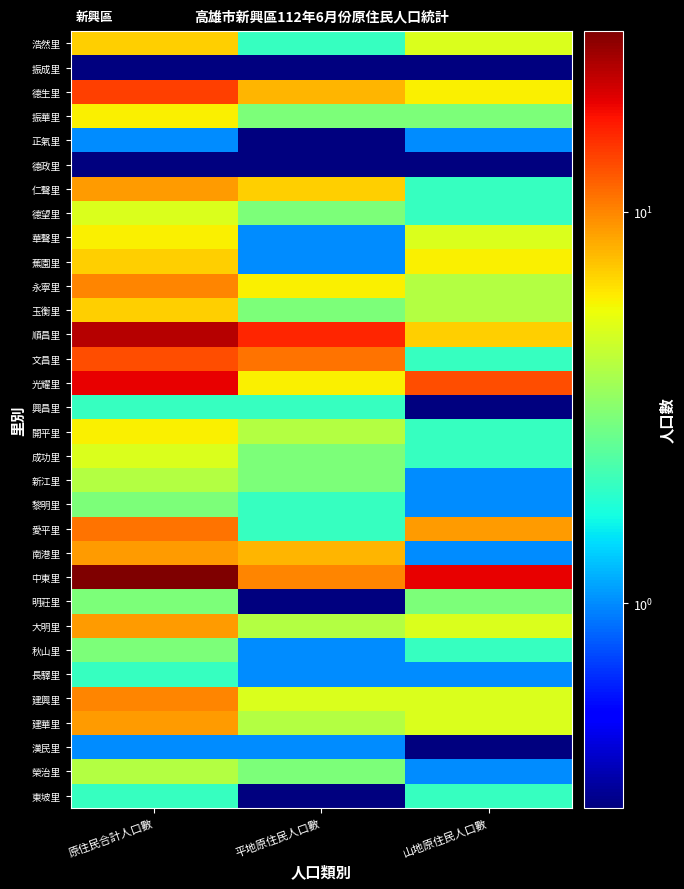

Which has a higher value, 原住民合計人口數 or 平地原住民人口數?

原住民合計人口數